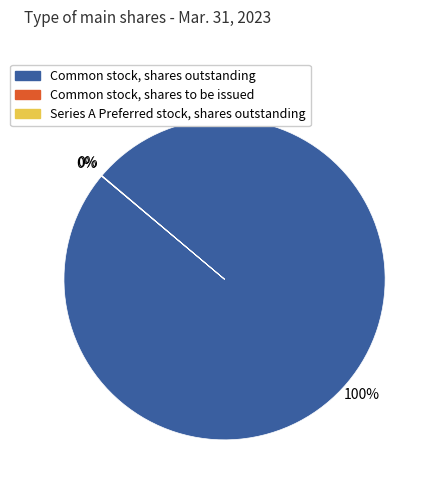

True or false: Common stock, shares outstanding accounts for 100% of the total.

True